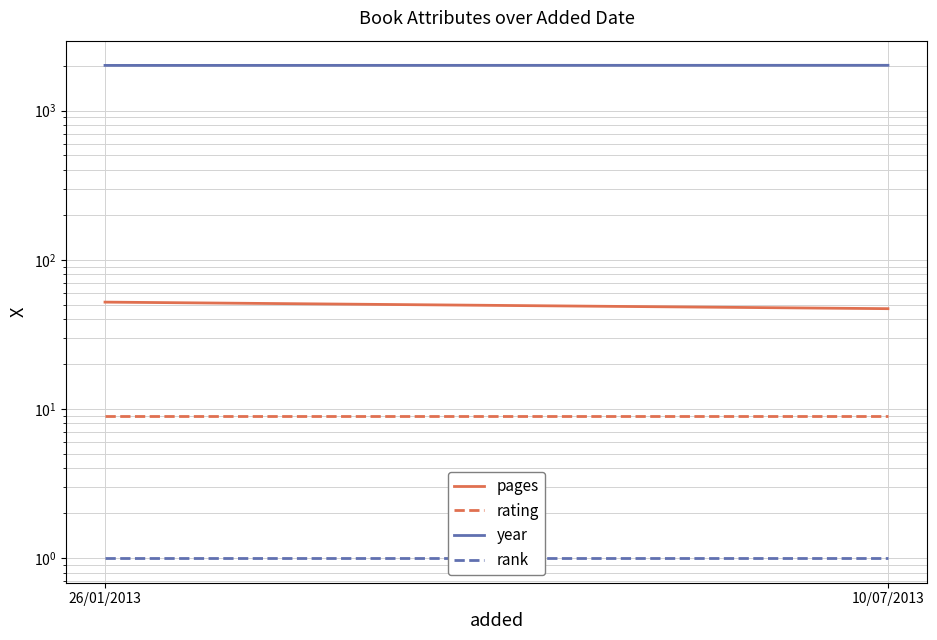

Rank the series at 26/01/2013 from lowest to highest value.

rank, rating, pages, year